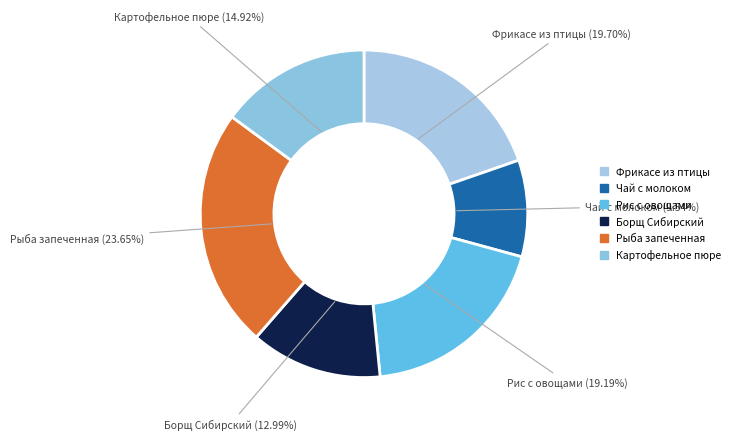

Count the number of slices in the pie.

6